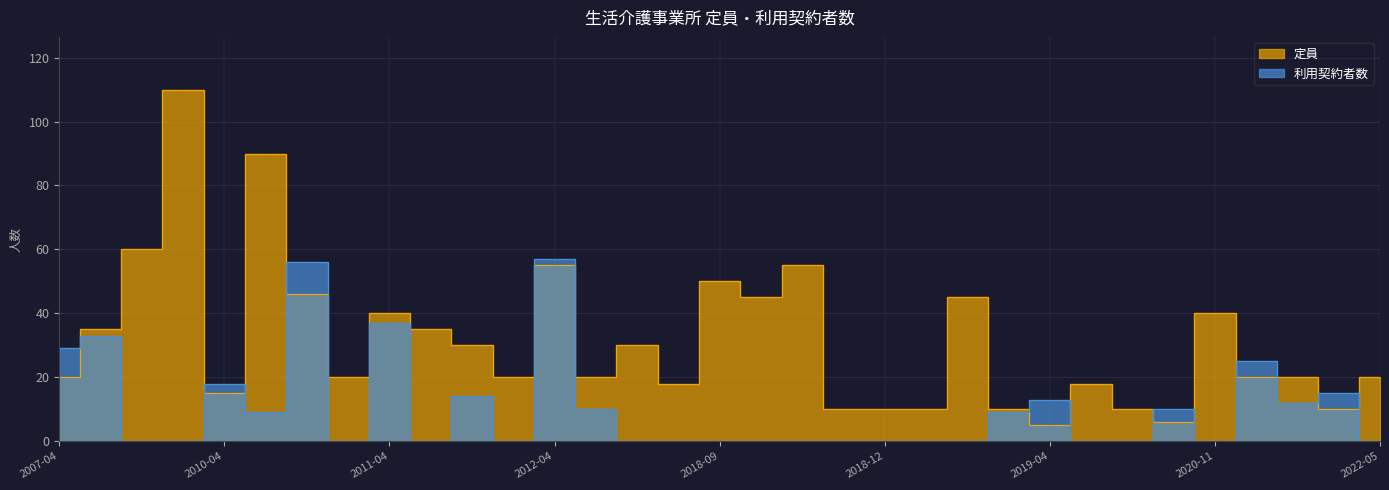

What are all the series names shown in the legend?

定員, 利用契約者数